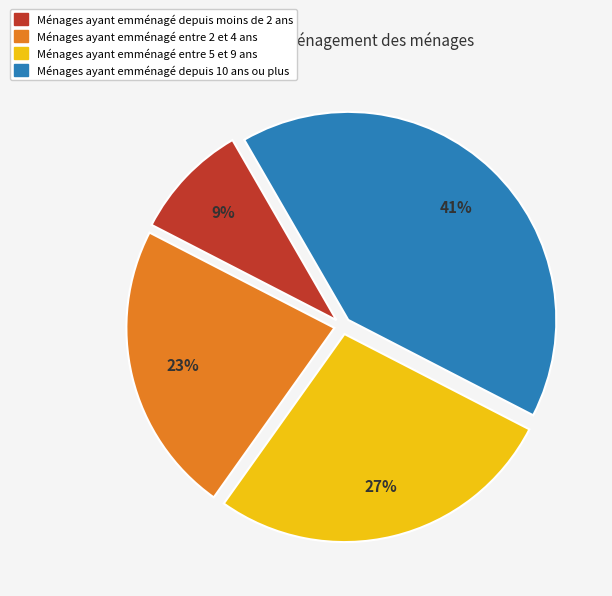

Is there a majority slice in this chart?

No